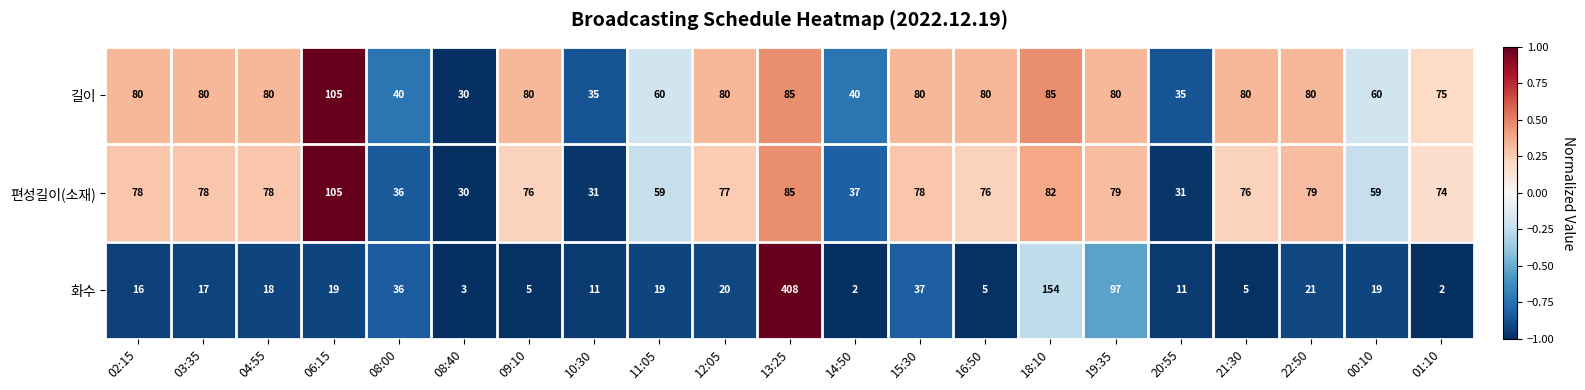

Is the value of 편성길이(소재) at 18:10 greater than the value of 길이 at 08:40?

Yes